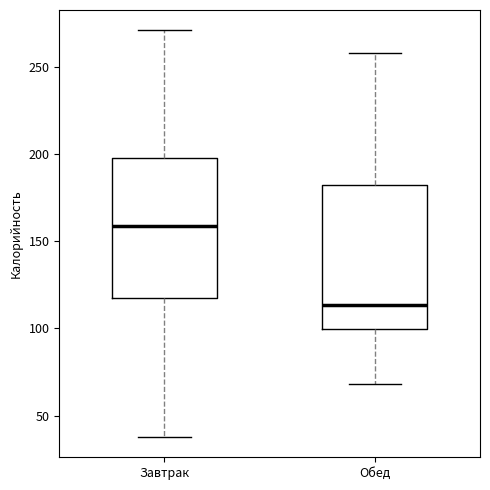

Reading left to right, read every box against the y-axis: the position of its median line, the range the box covers, and the ends of its whiskers. The values are not printed on the chart, so give them approximately, as read against the axis.

Завтрак: median 160, box 120 to 200, whiskers 40 to 270
Обед: median 115, box 100 to 180, whiskers 70 to 260